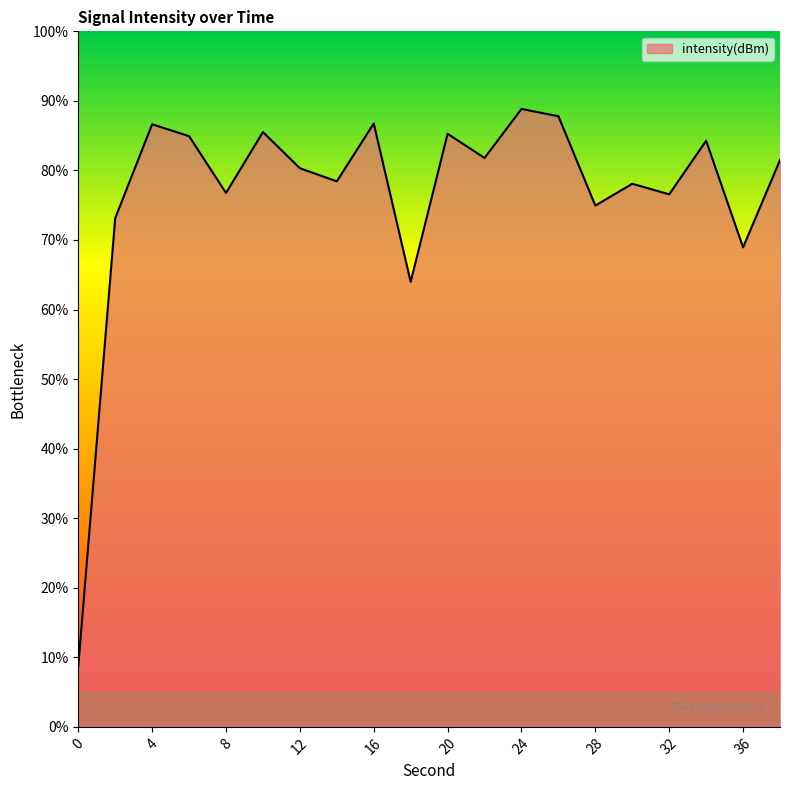

What is the greatest value displayed?

88.8